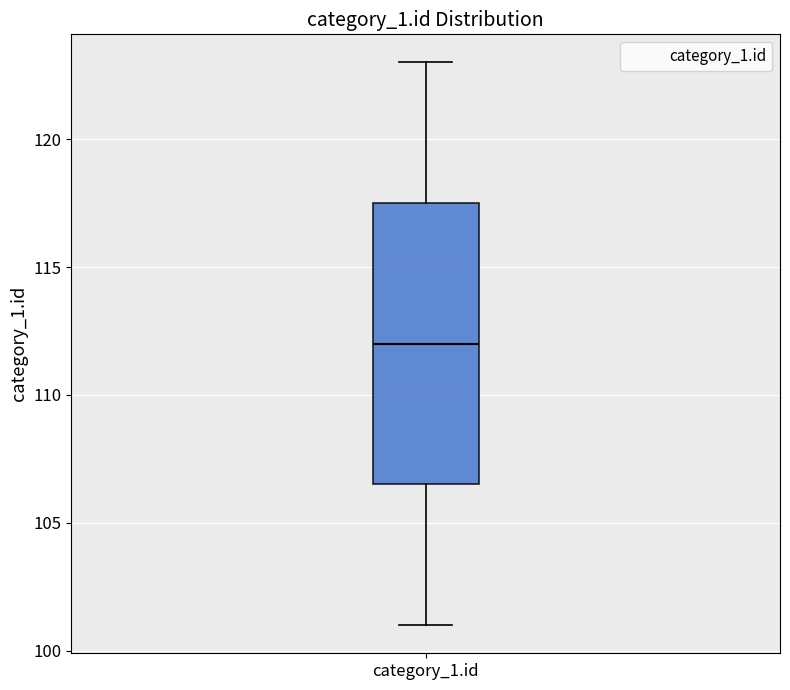

Transcribe this box plot: give where the median line is, the range the box spans, and where the two whiskers end, as read against the y-axis. The values are not printed on the chart, so give them approximately, as read against the axis.

median 112.0, box 106.5 to 117.5, whiskers 101.0 to 123.0